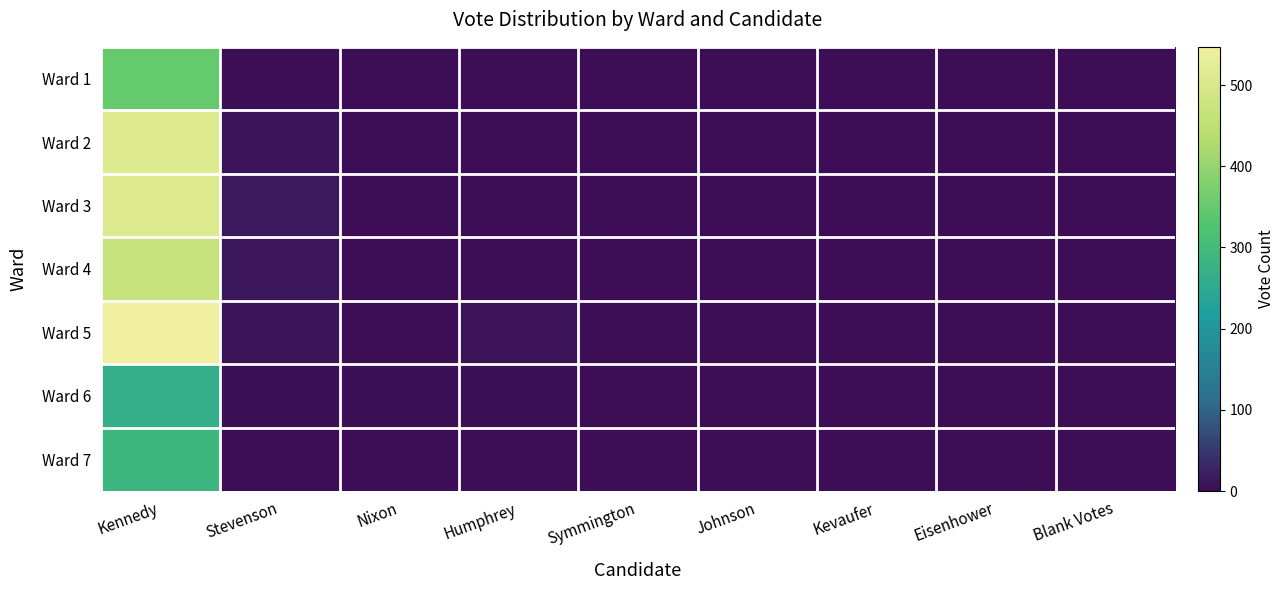

Which has a higher value, Stevenson or Nixon?

Stevenson